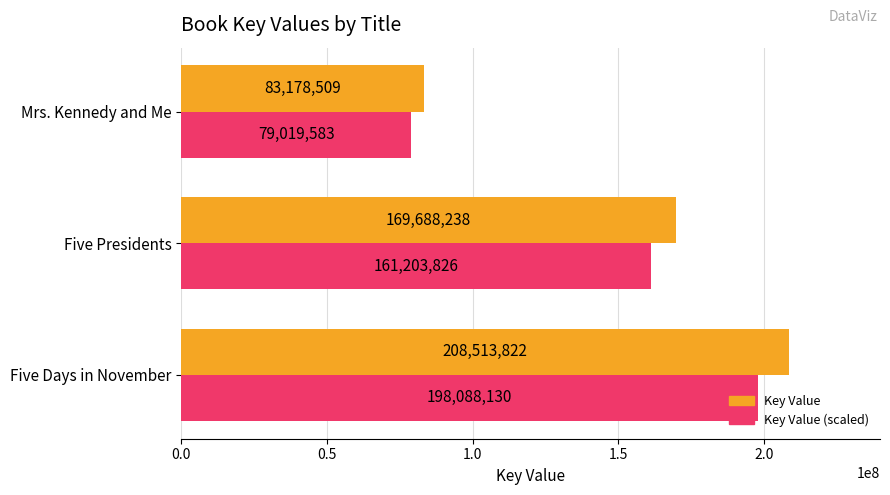

Which series has the largest range (max minus min)?

Key Value